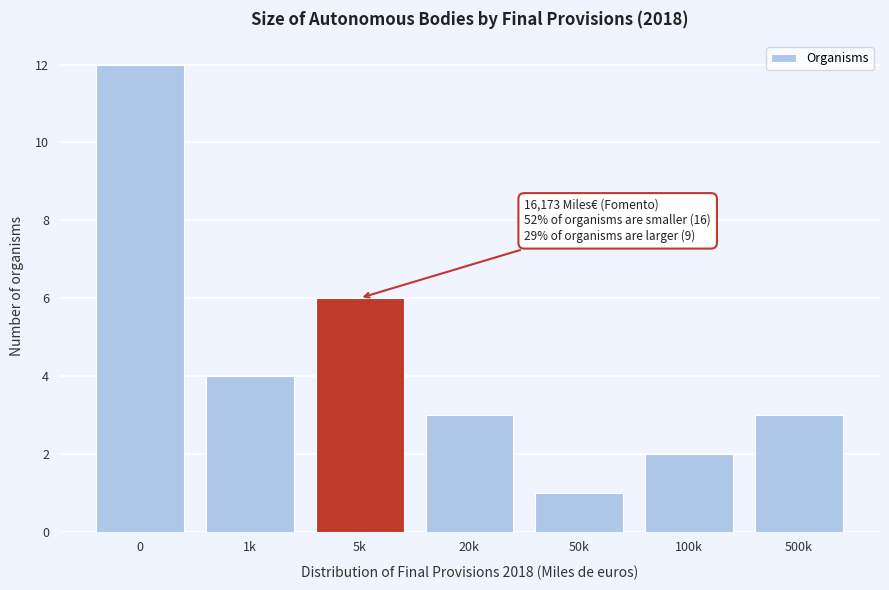

Reading left to right, list all the values displayed in this chart.

12	4	6	3	1	2	3